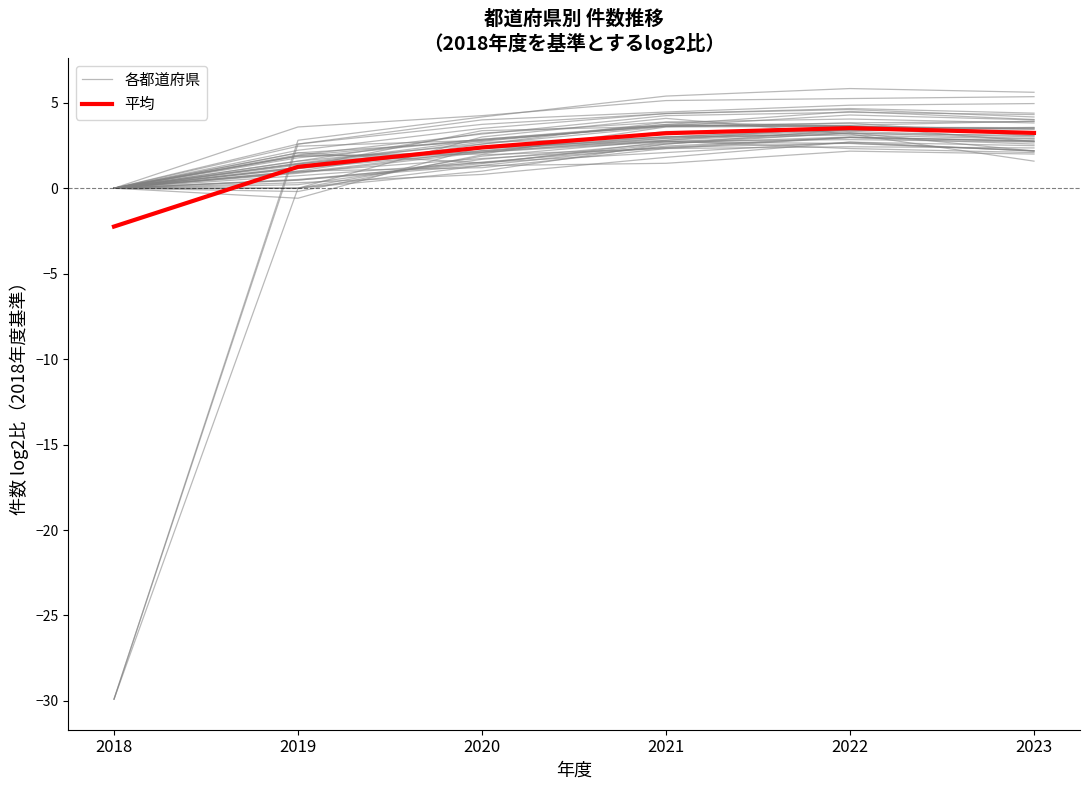

What is the difference between the second highest and minimum values in the 平均 series?

5.5